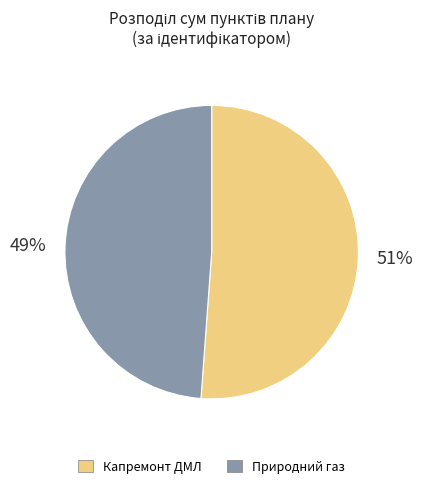

To the nearest percent, what is the average slice percentage?

50%